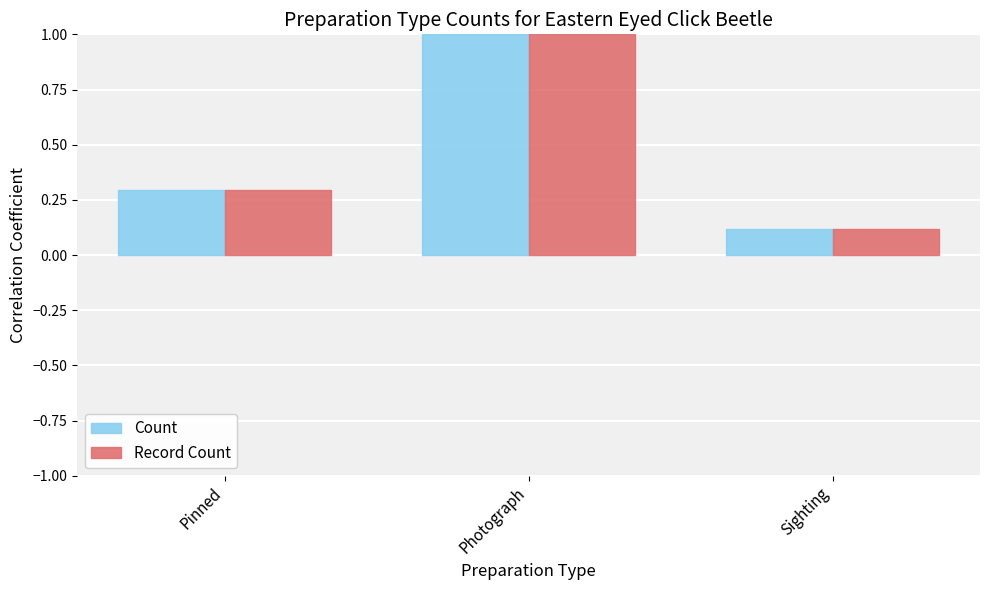

True or false: Count has a value of 0.2 at Pinned.

False